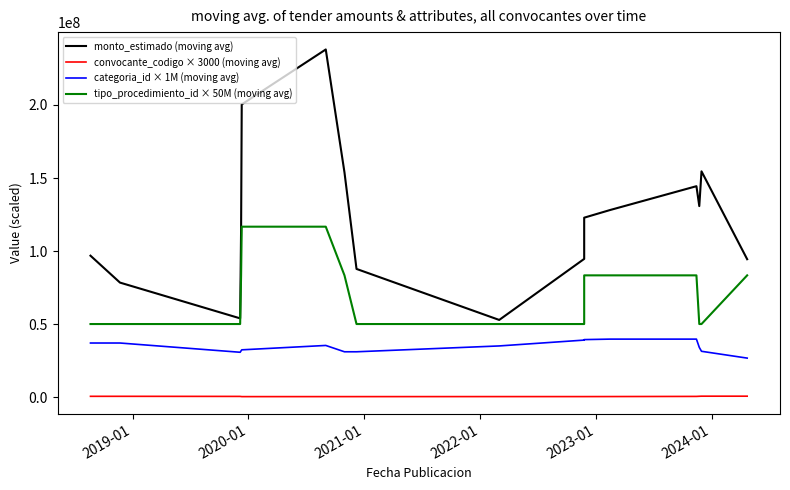

At which label does convocante_codigo × 3000 (moving avg) reach its minimum?

2022-01